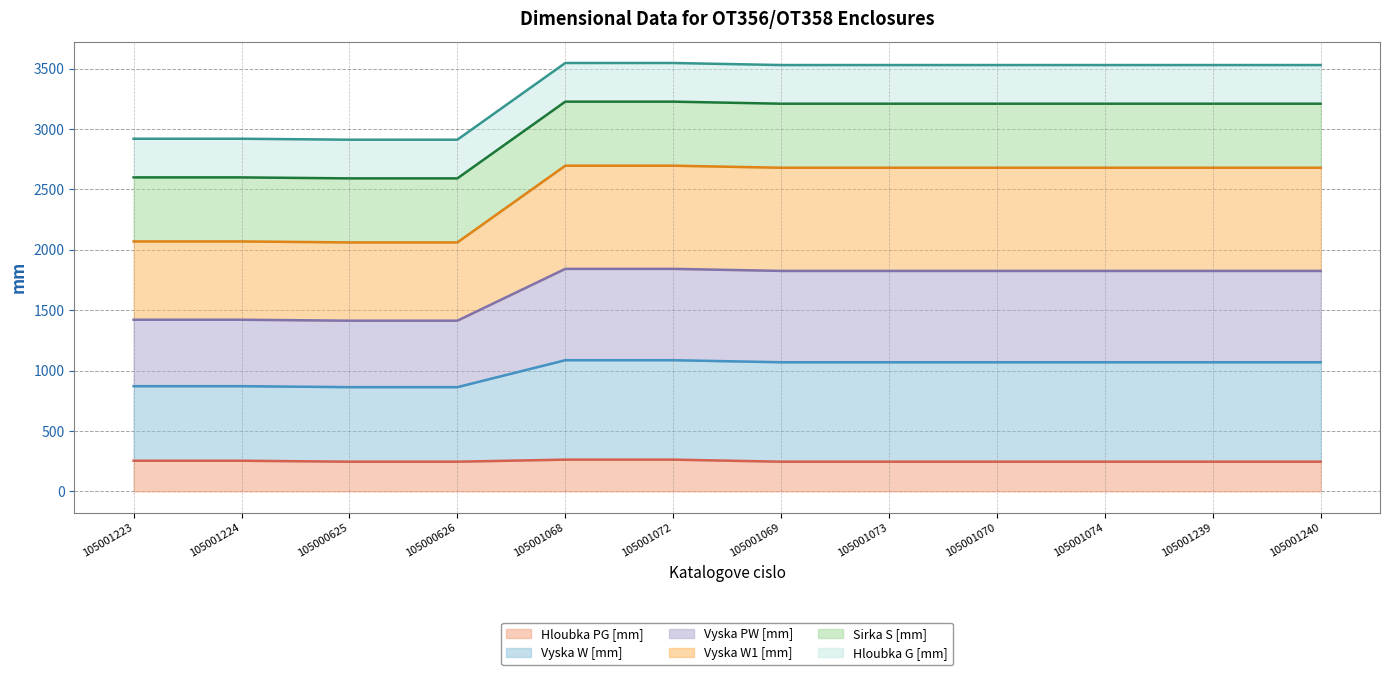

Which has a higher value, 105001069 or 105001072?

105001072